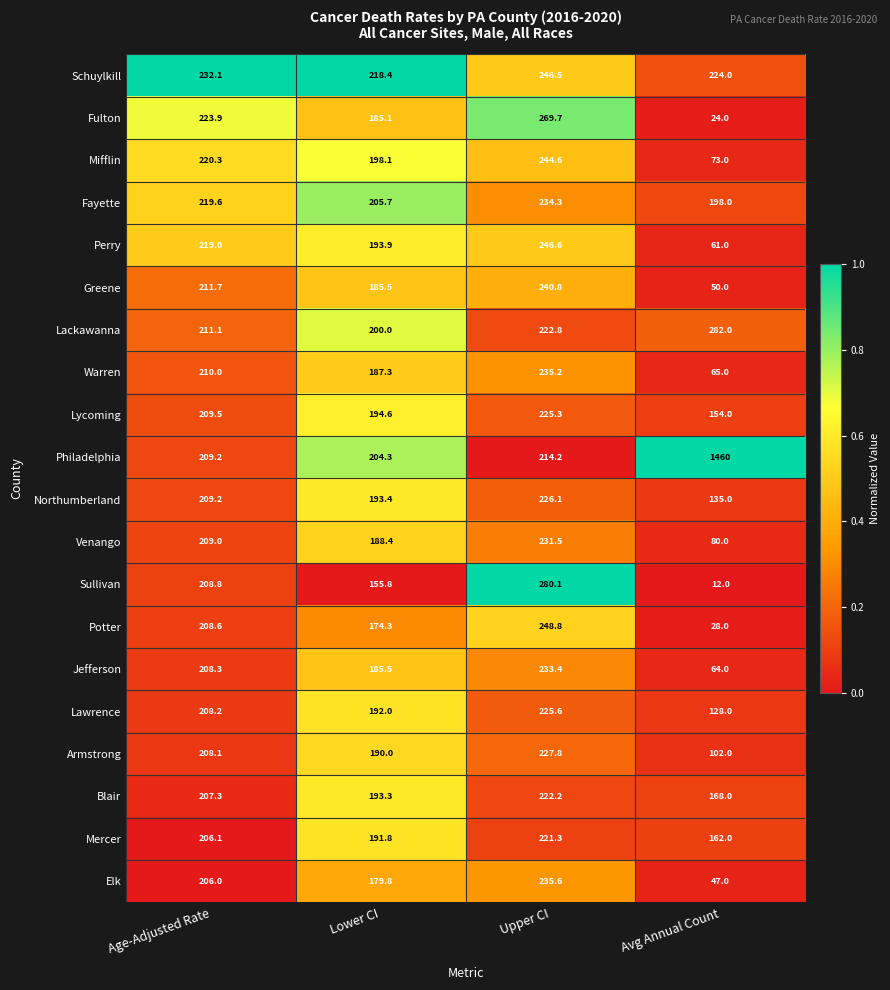

How many data points does each series have?

4